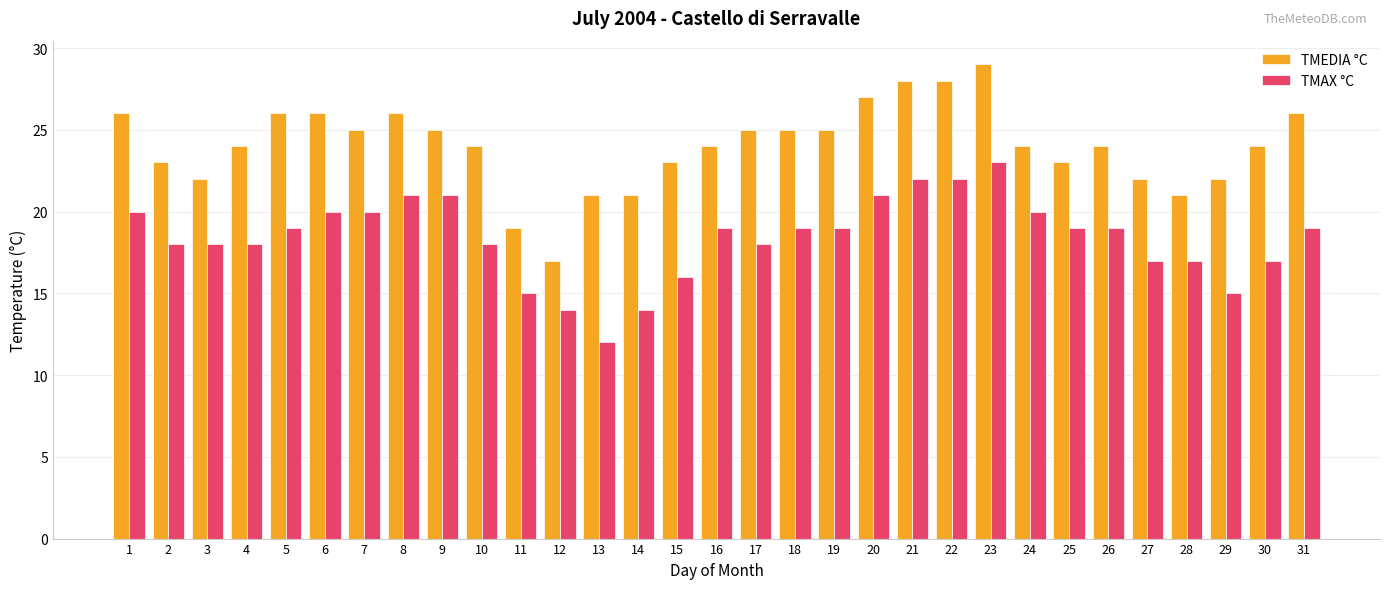

How many groups of bars are there?

31